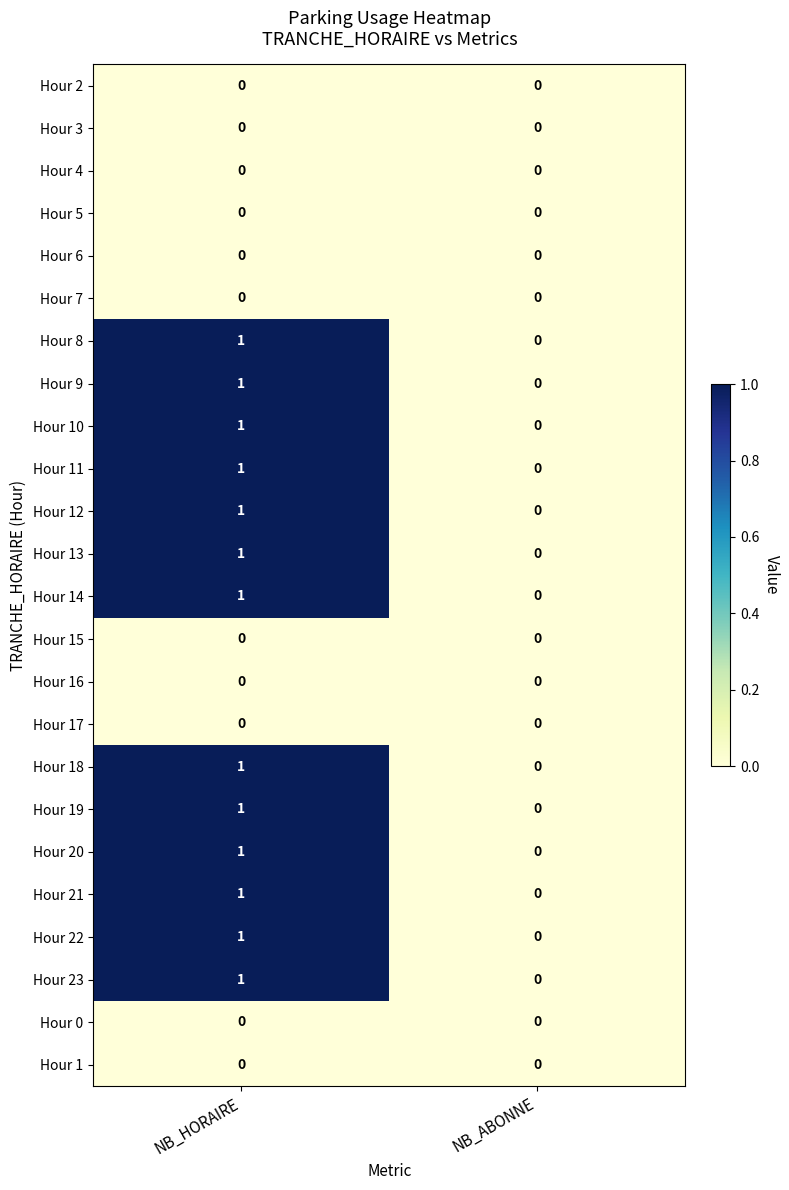

Which label corresponds to the largest value in the chart?

NB_HORAIRE